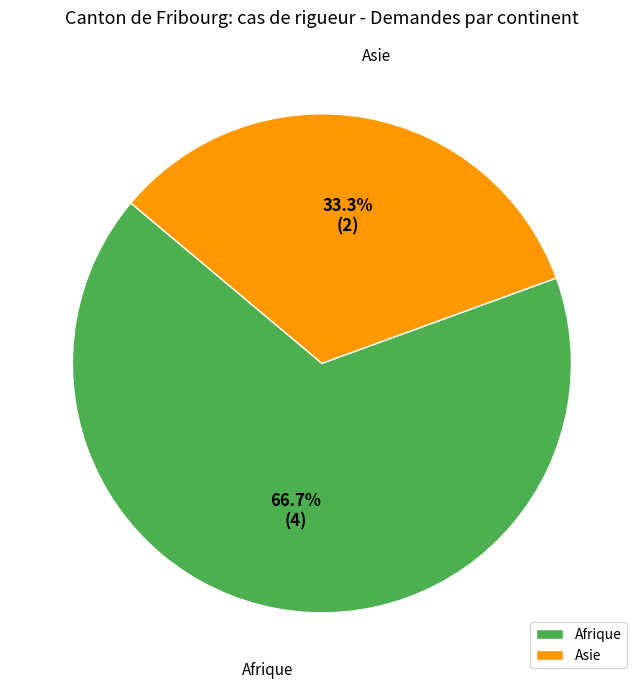

How many slices are in this pie chart?

2